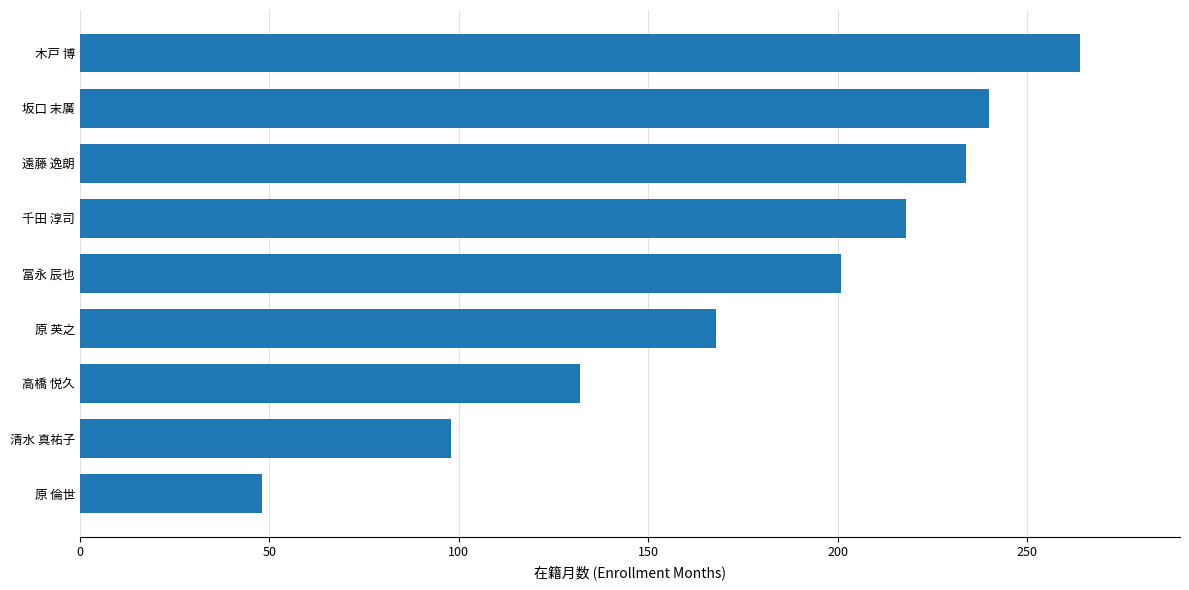

What is the difference between the second highest and second lowest values?

142